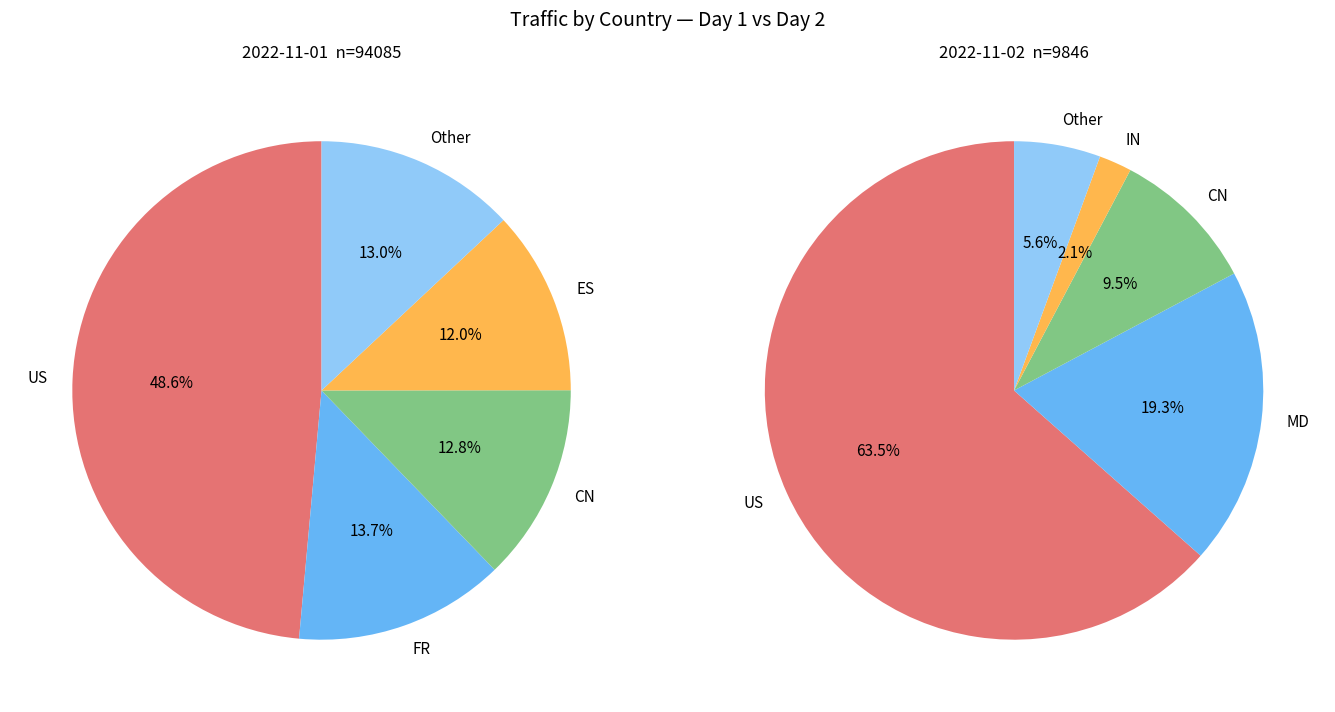

Which category has the biggest portion of the pie?

US